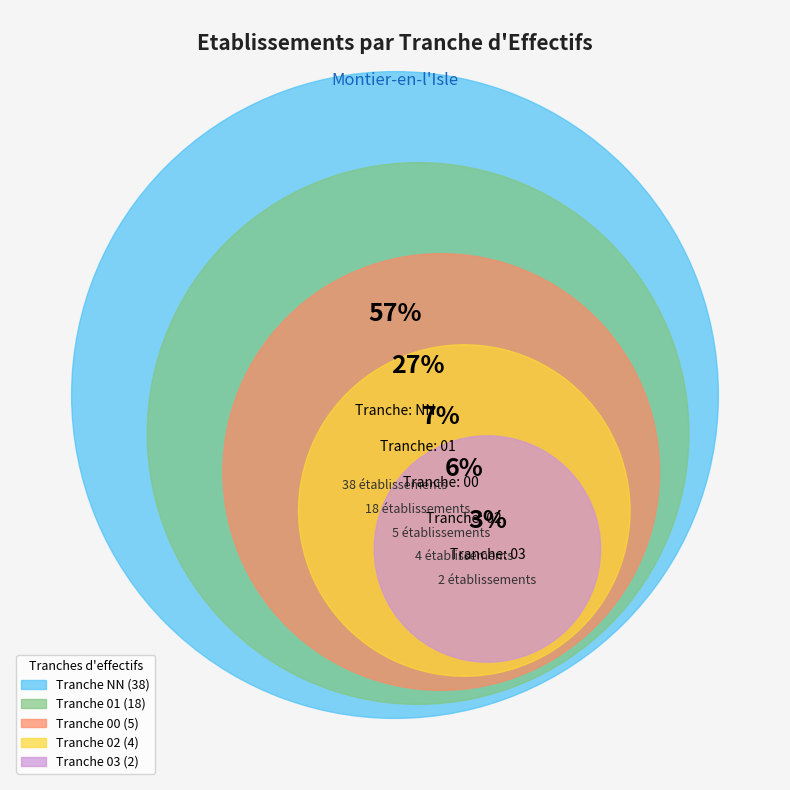

How many segments does this pie chart have?

5